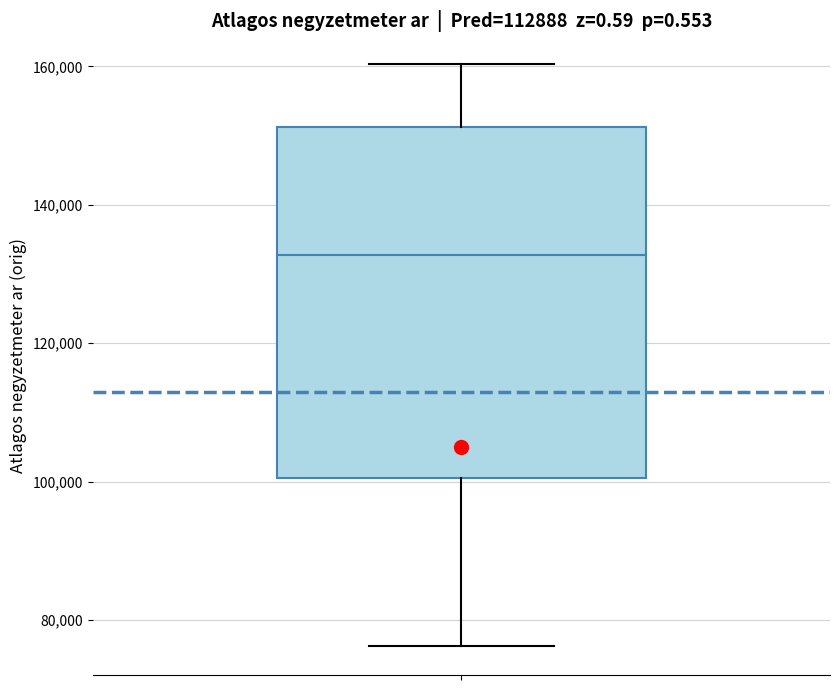

Transcribe this box plot: give where the median line is, the range the box spans, and where the two whiskers end, as read against the y-axis. The values are not printed on the chart, so give them approximately, as read against the axis.

median 132000, box 100000 to 152000, whiskers 76000 to 160000